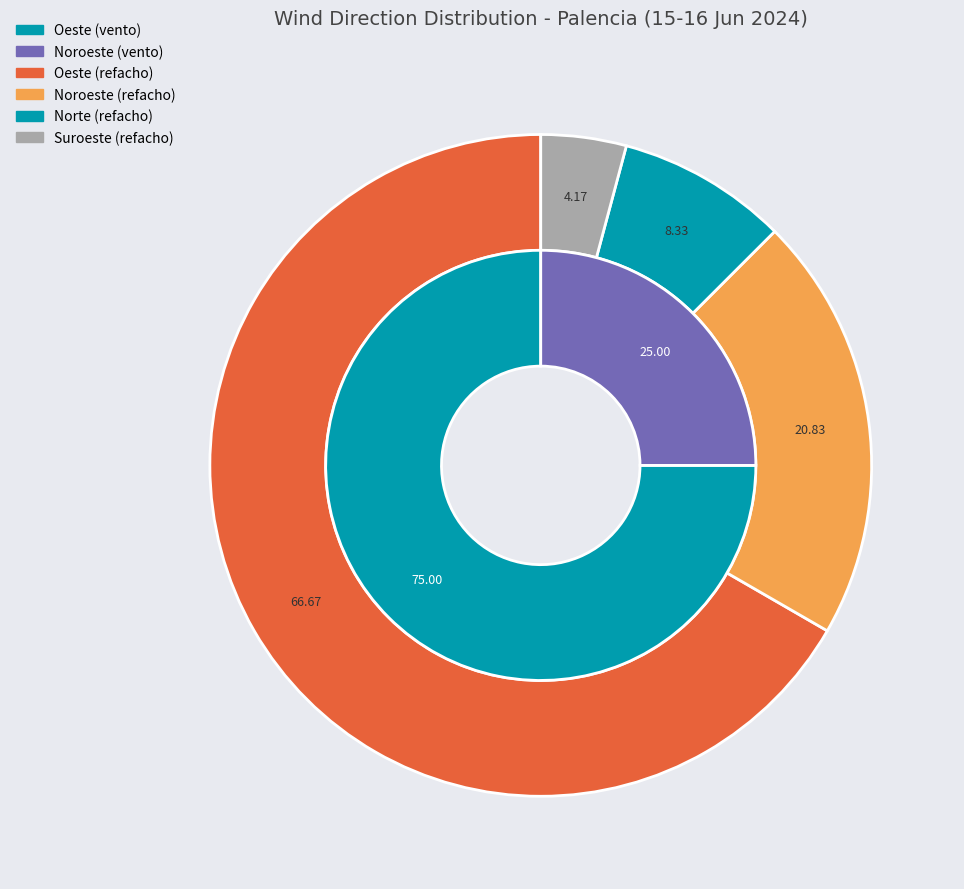

Does Noroeste represent more than half of the total?

No